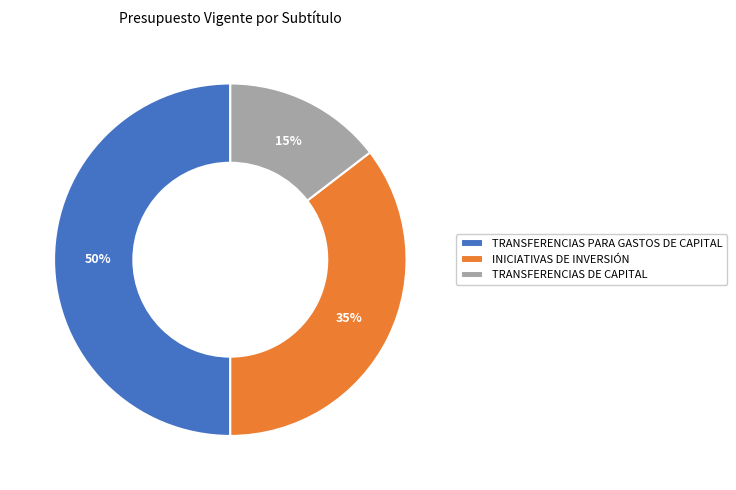

To the nearest percent, what is the difference between the largest and smallest slice percentages?

35%